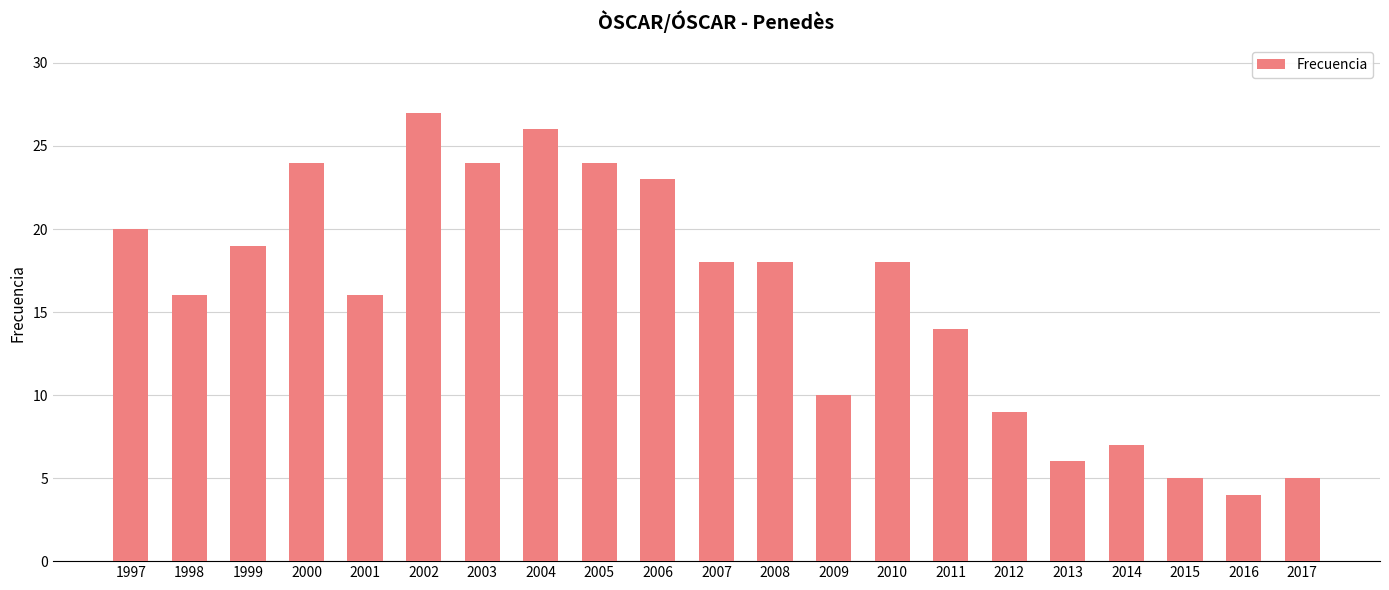

How many categories are shown in the chart?

21